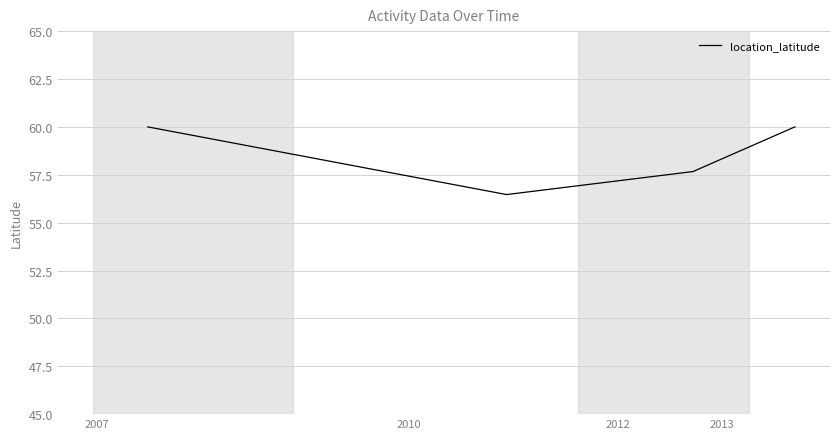

What is the difference between the second highest and minimum values?

3.5